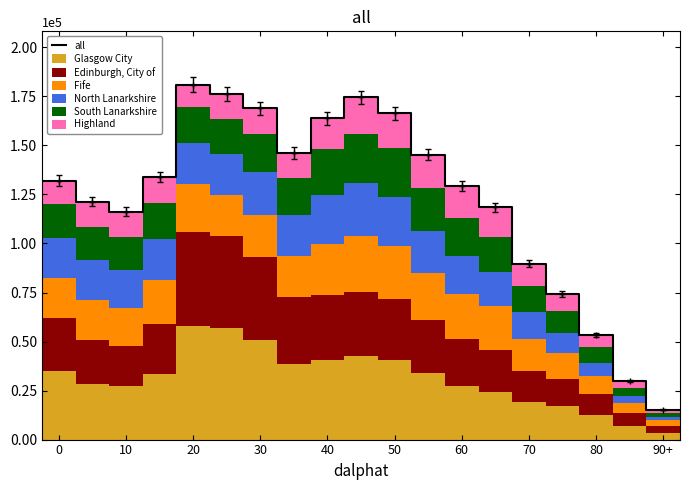

What is the highest value of the Glasgow City series?

58010